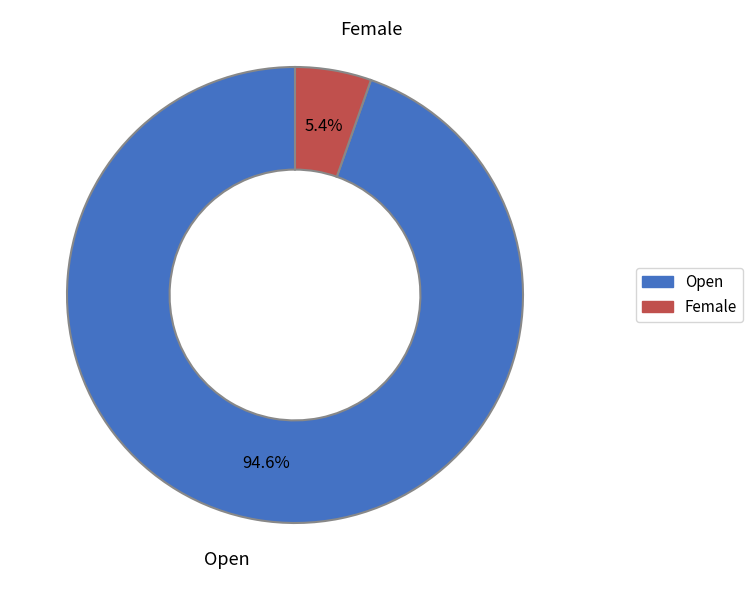

Do Open and Female together represent more than half of the pie?

Yes